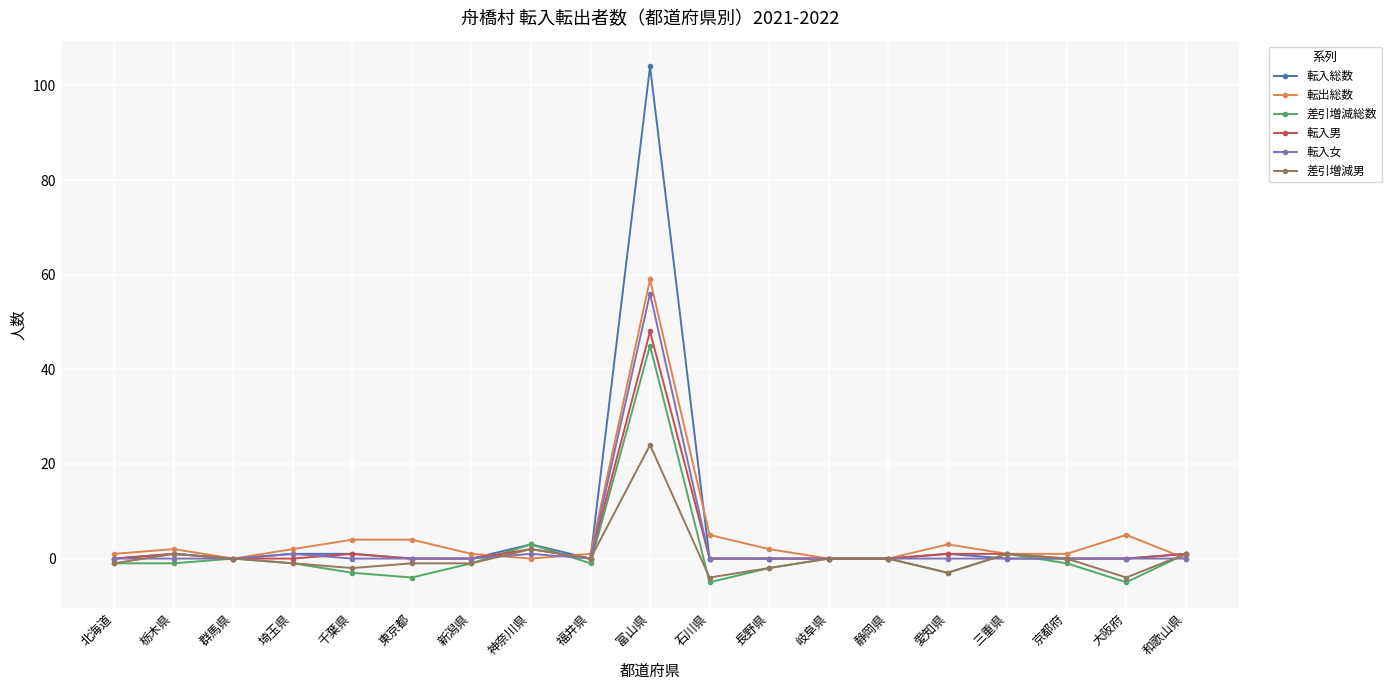

What is the sum of all 転出総数 values?

91